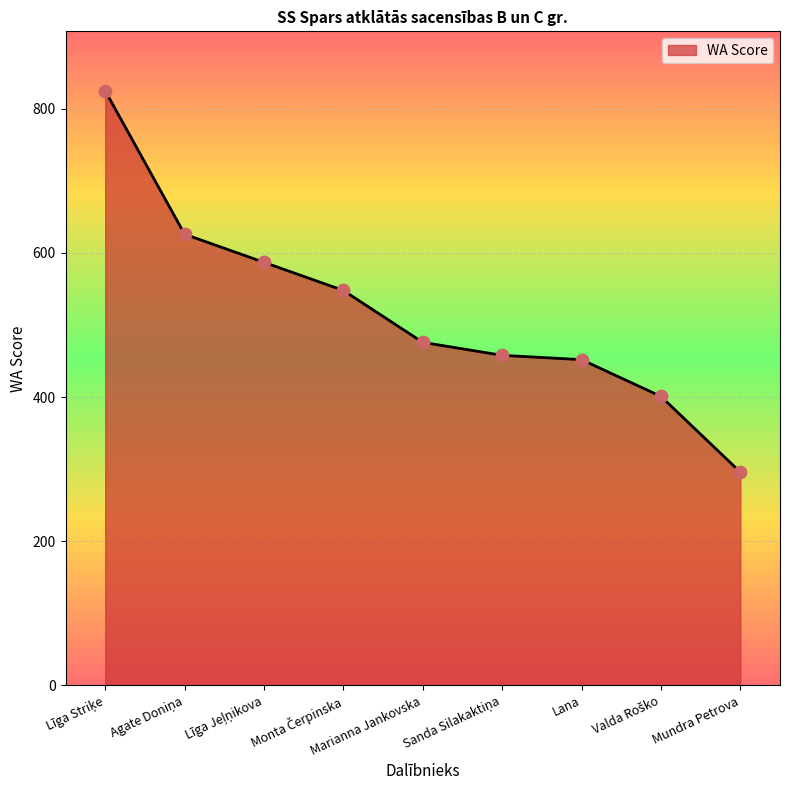

Approximately how many times larger is the value at Lana compared to Marianna Jankovska?

0.9